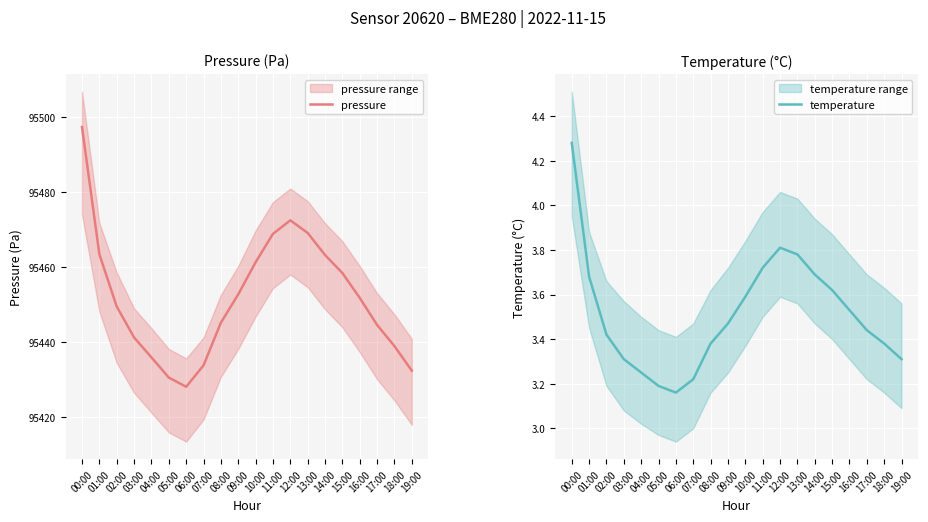

How many distinct data groups are displayed?

2